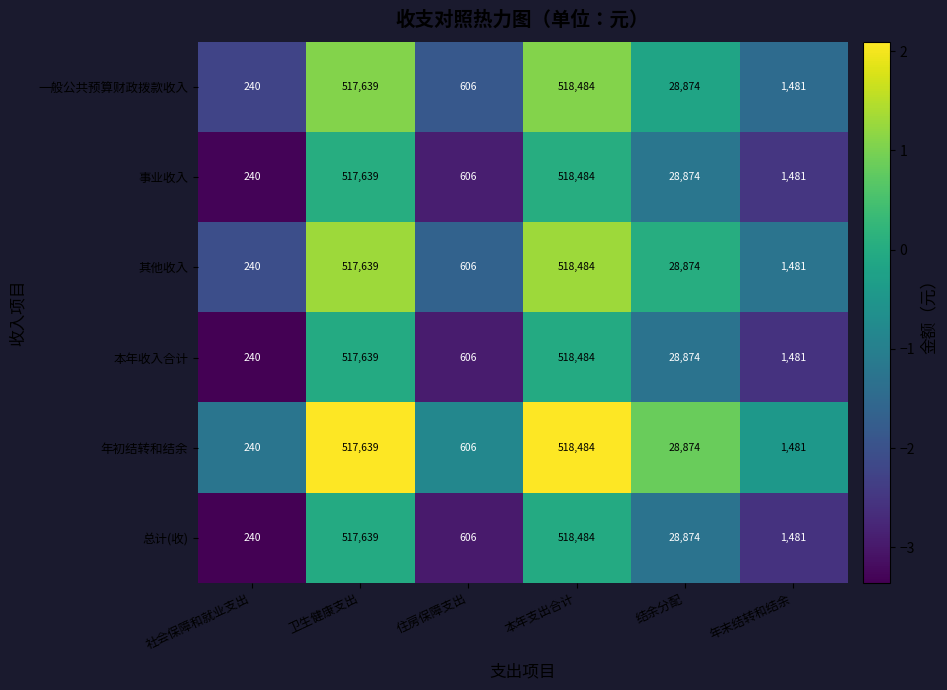

What is the difference between the second highest and second lowest values in the 事业收入 series?

517033